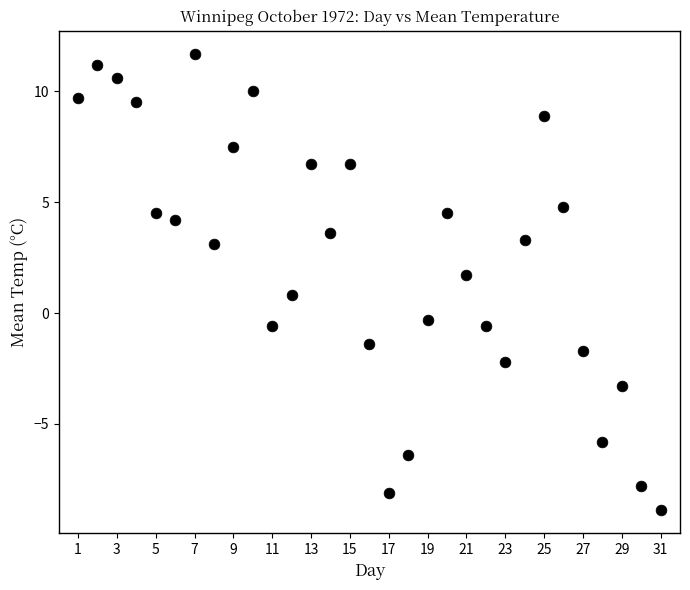

What is the range of X values (max minus min)?

30.0